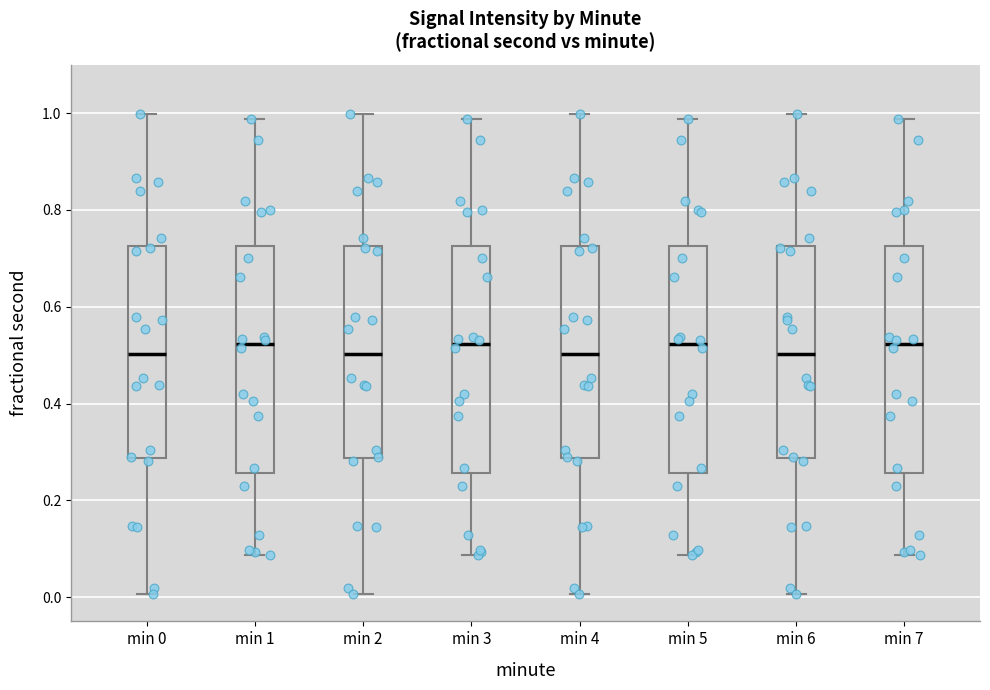

Reading left to right, read every box against the y-axis: the position of its median line, the range the box covers, and the ends of its whiskers. The values are not printed on the chart, so give them approximately, as read against the axis.

min 0: median 0.50, box 0.28 to 0.72, whiskers 0.00 to 1.00
min 1: median 0.52, box 0.26 to 0.72, whiskers 0.08 to 0.98
min 2: median 0.50, box 0.28 to 0.72, whiskers 0.00 to 1.00
min 3: median 0.52, box 0.26 to 0.72, whiskers 0.08 to 0.98
min 4: median 0.50, box 0.28 to 0.72, whiskers 0.00 to 1.00
min 5: median 0.52, box 0.26 to 0.72, whiskers 0.08 to 0.98
min 6: median 0.50, box 0.28 to 0.72, whiskers 0.00 to 1.00
min 7: median 0.52, box 0.26 to 0.72, whiskers 0.08 to 0.98